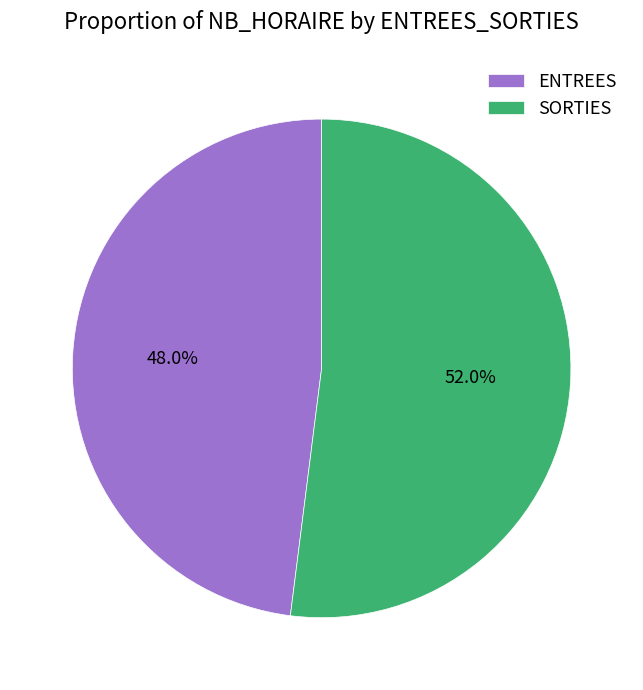

To the nearest percent, what is the difference between the largest and smallest slice percentages?

4%